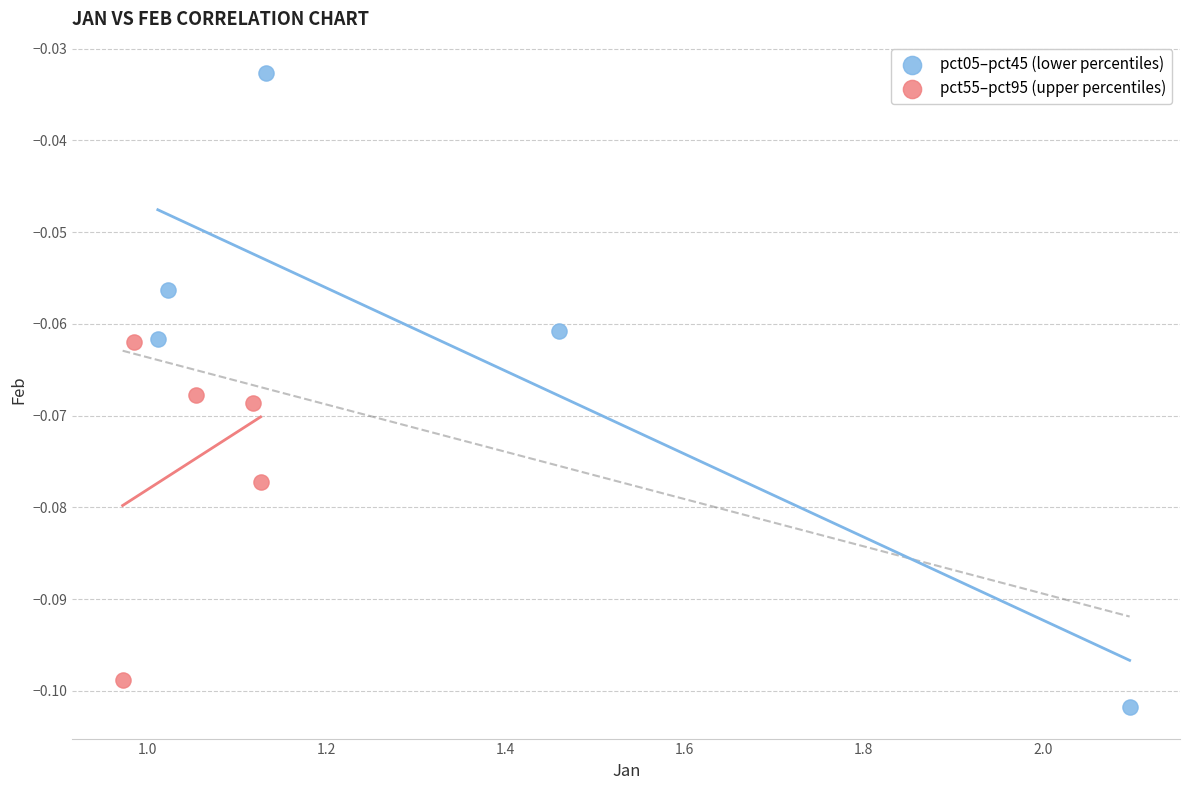

Which series contains the highest Y value?

pct05–pct45 (lower percentiles)